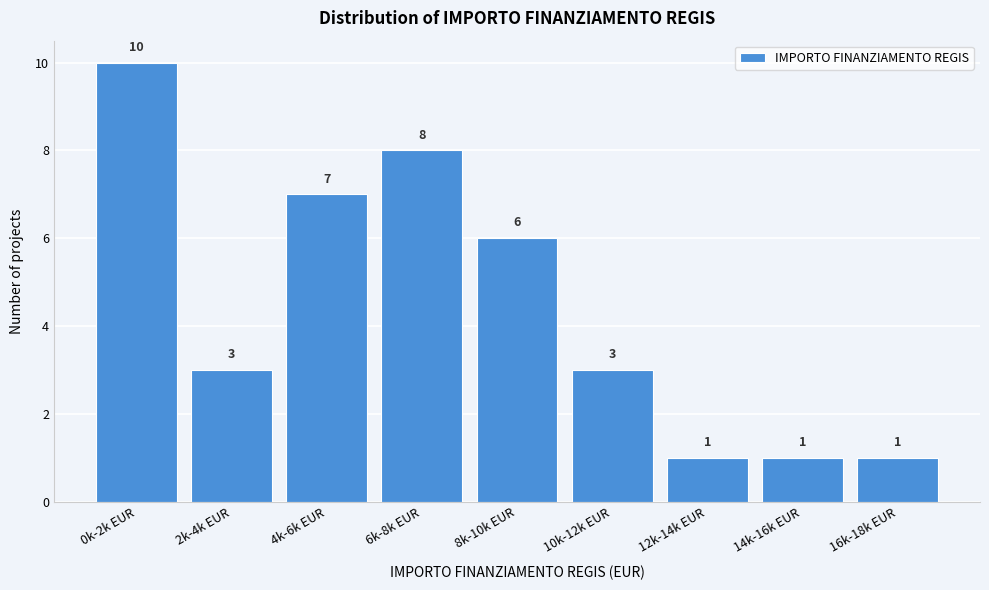

Reading left to right, transcribe all the data shown in this chart.

0k-2k EUR=10	2k-4k EUR=3	4k-6k EUR=7	6k-8k EUR=8	8k-10k EUR=6	10k-12k EUR=3	12k-14k EUR=1	14k-16k EUR=1	16k-18k EUR=1